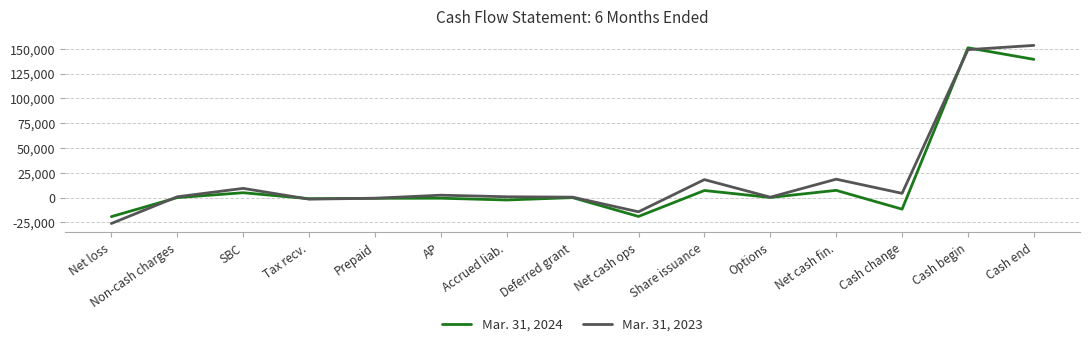

Which series has the largest total across all categories?

Mar. 31, 2023